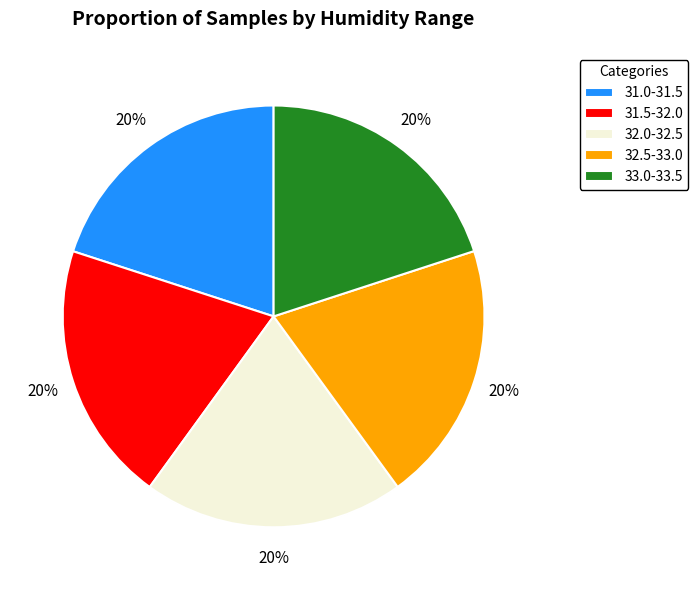

Is there a majority slice in this chart?

No